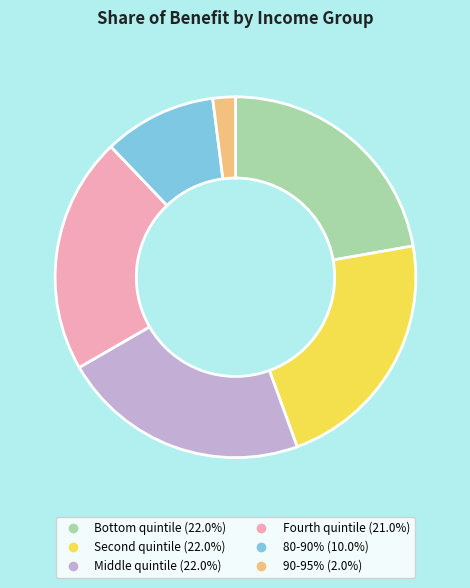

Is there a majority slice in this chart?

No